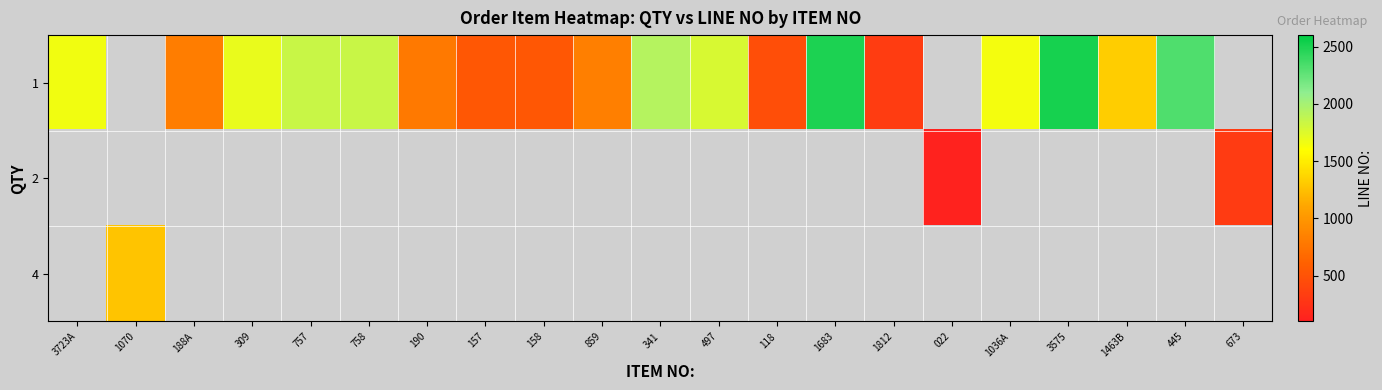

What is the difference between the maximum and minimum values in the 1 series?

2187.0